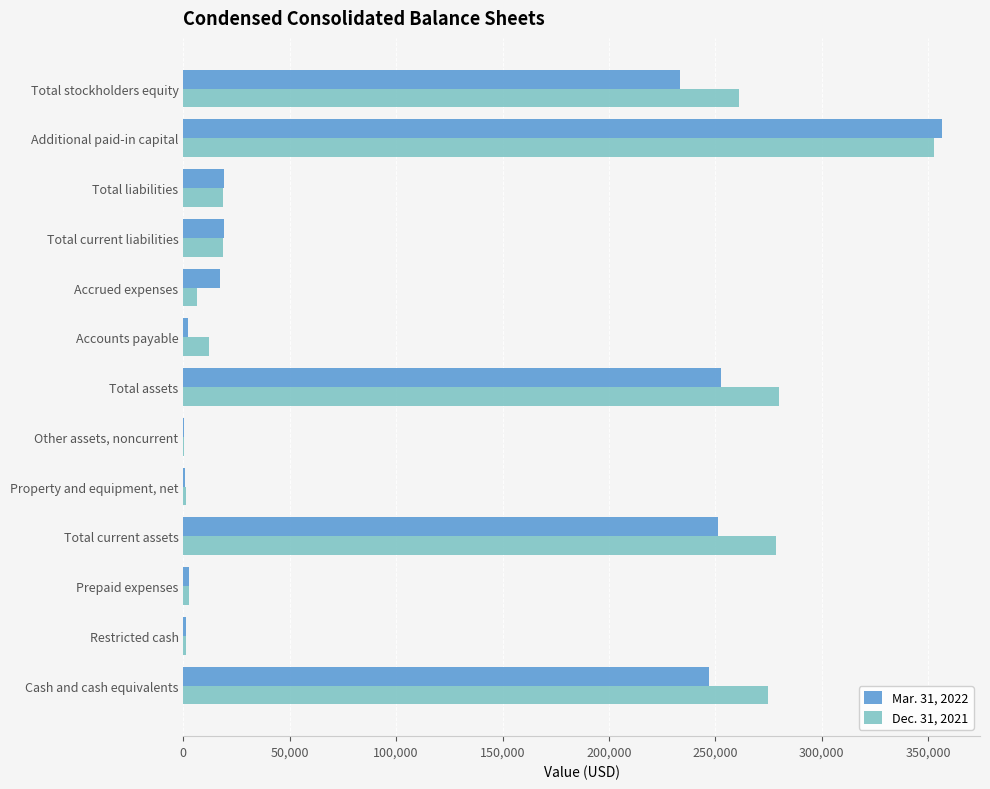

How many data points does each series have?

13